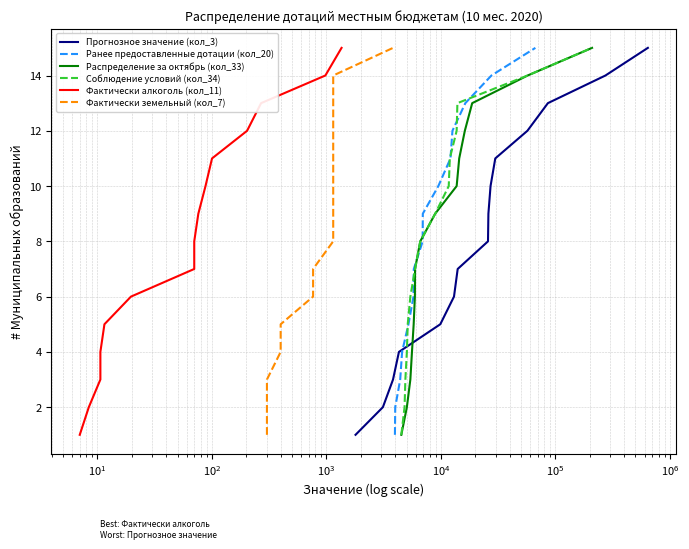

What is the highest value of the Соблюдение условий (кол_34) series?

15